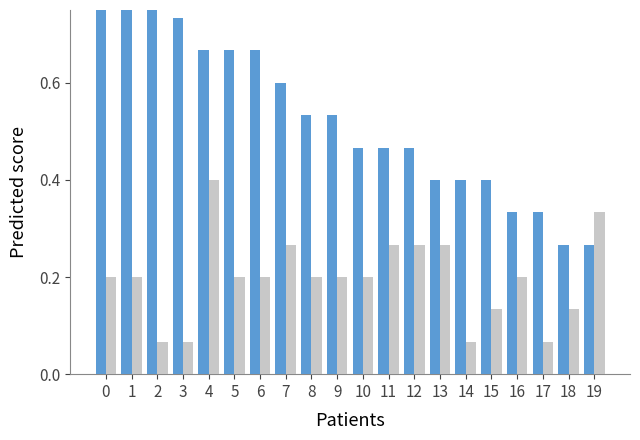

How many groups of bars are there?

20